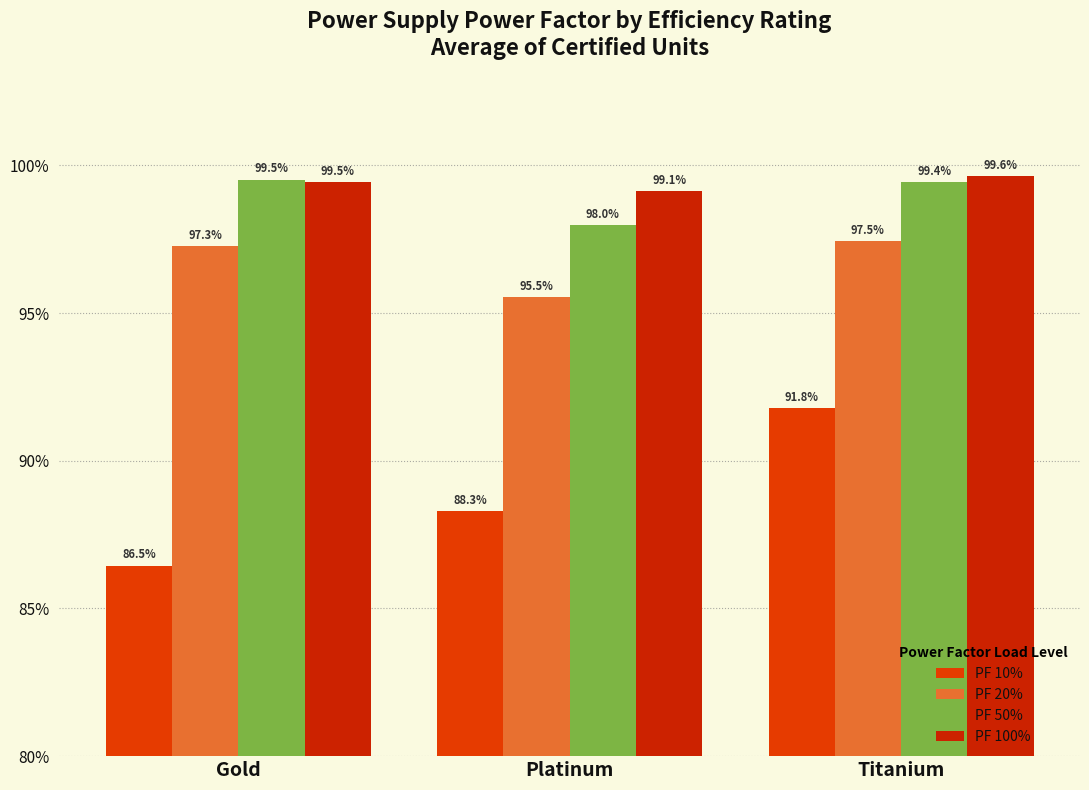

What is the minimum value for PF 20%?

95.5